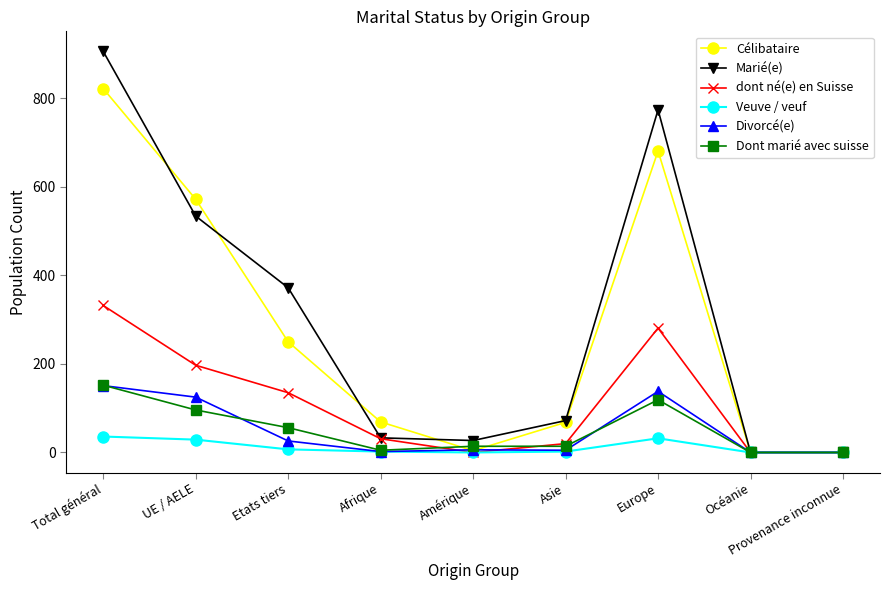

How many data points in Divorcé(e) are less than 6?

4